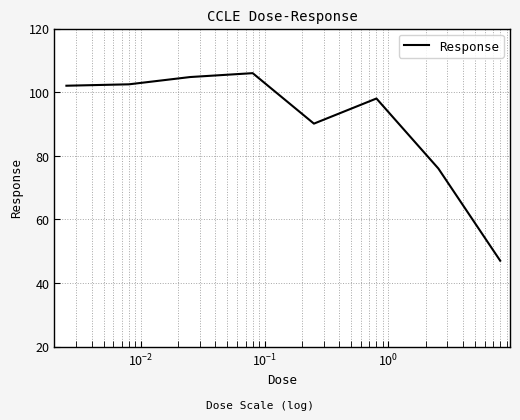

What is the sum of all values?

726.3